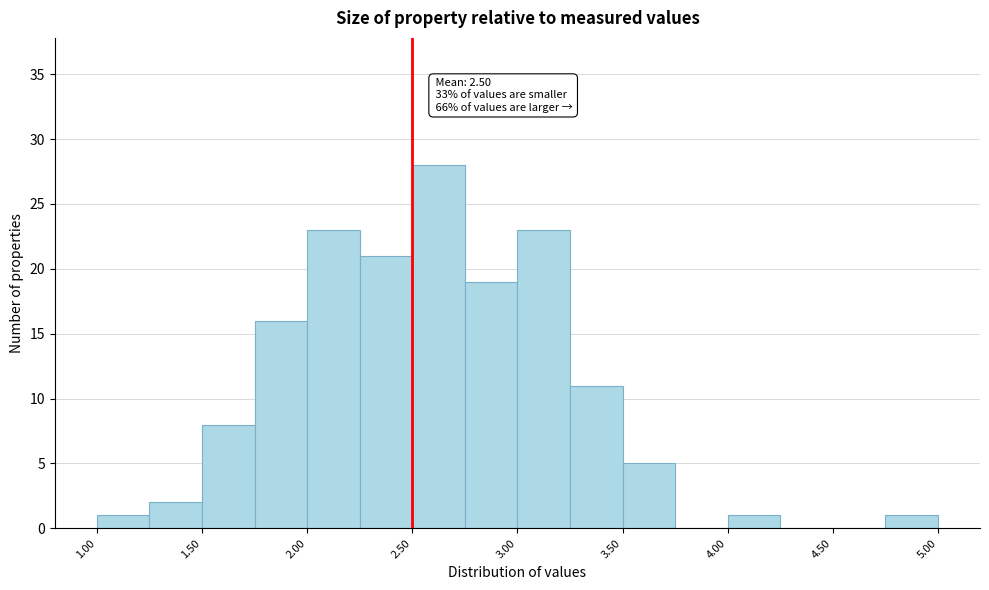

Over which range of the x-axis is the bar tallest?

2.50 to 2.75